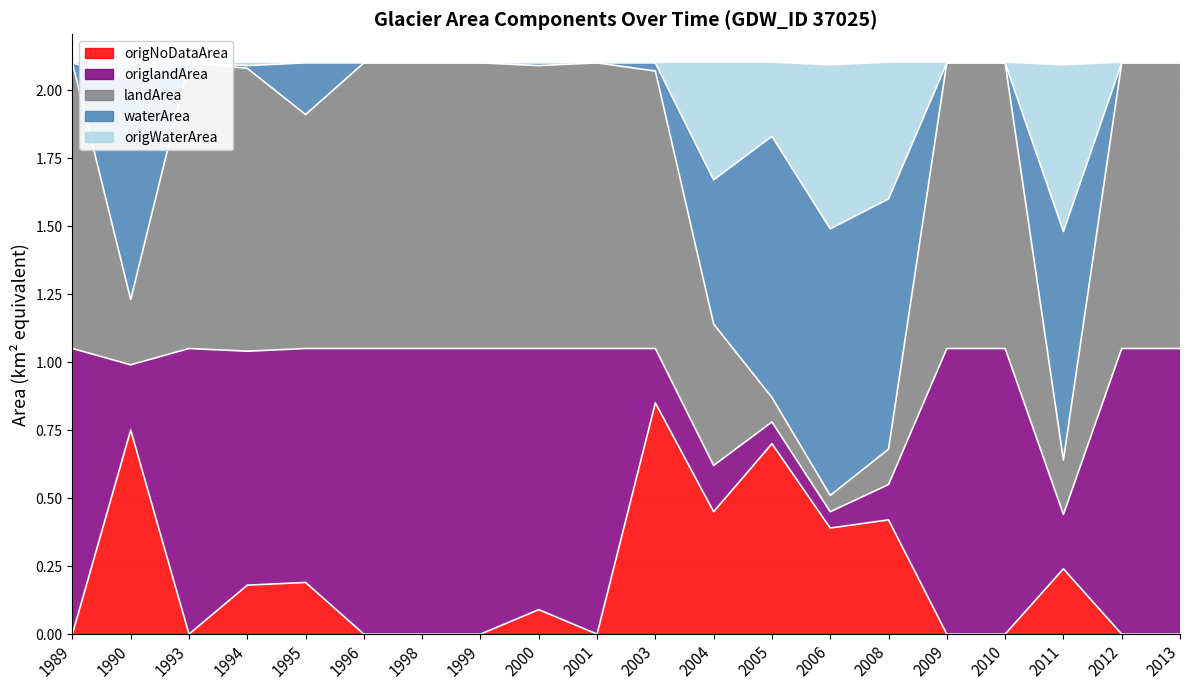

Which series has the widest spread of values?

landArea